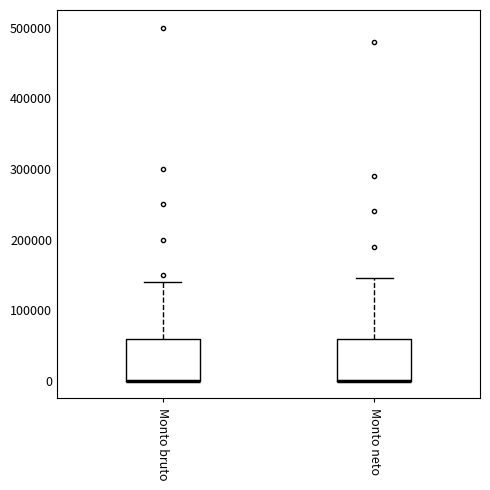

Reading left to right, transcribe this box plot: for each box, give where its median line is, the range the box spans, and where its two whiskers end, as read against the y-axis. The values are not printed on the chart, so give them approximately, as read against the axis.

Monto bruto: median 0 (drawn on the box's lower edge), box 0 to 60000, whiskers 0 to 140000
Monto neto: median 0 (drawn on the box's lower edge), box 0 to 60000, whiskers 0 to 150000